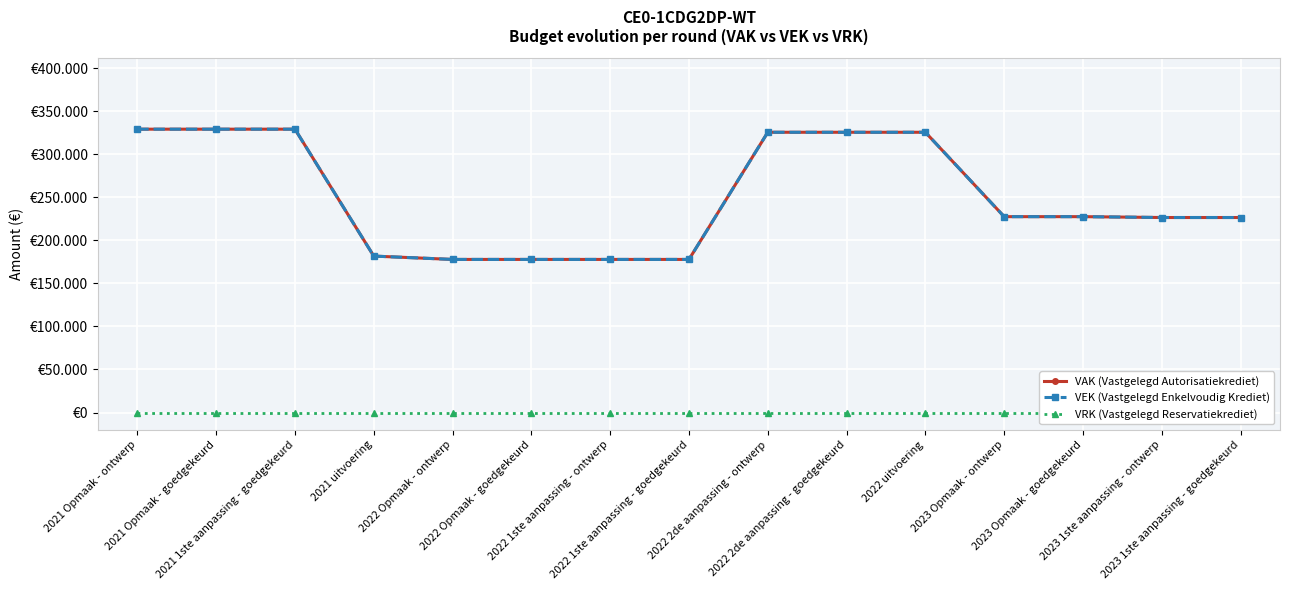

What is the greatest value displayed?

329000